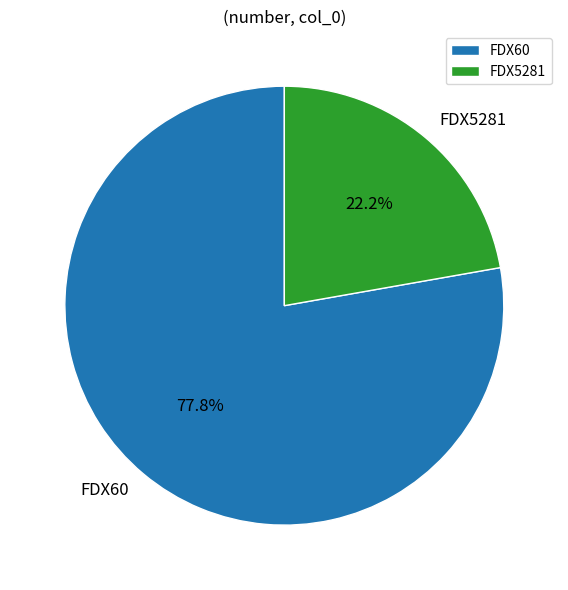

True or false: FDX60 accounts for 88% of the total.

False